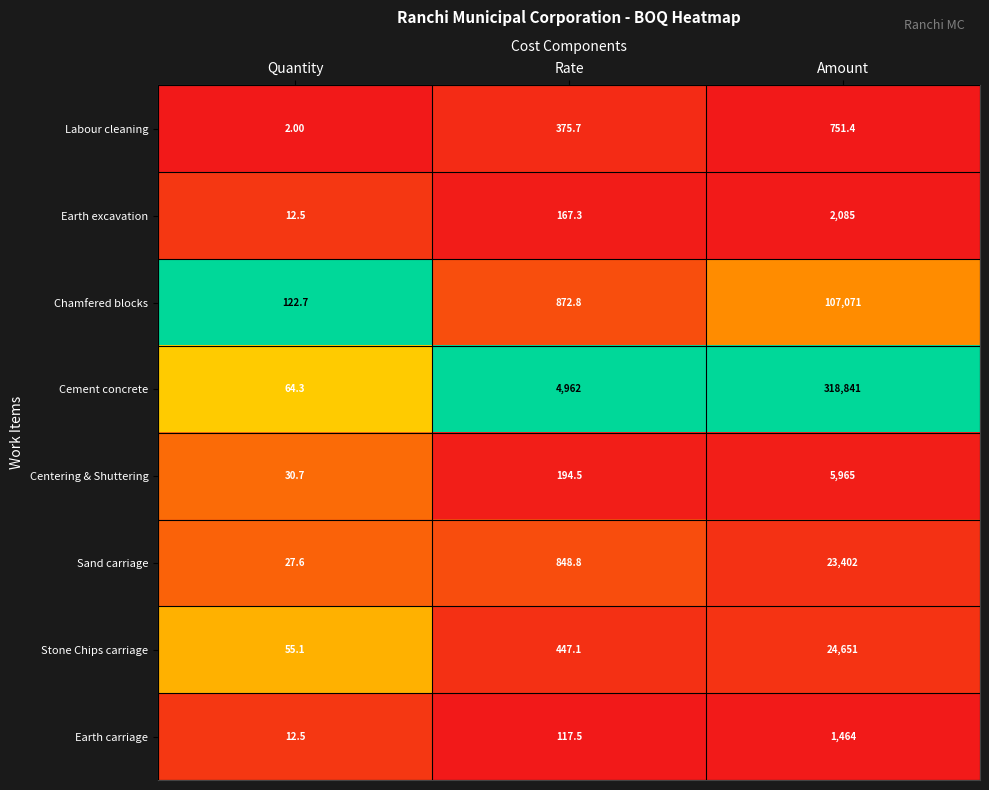

Which category has the lowest value across all series?

Quantity